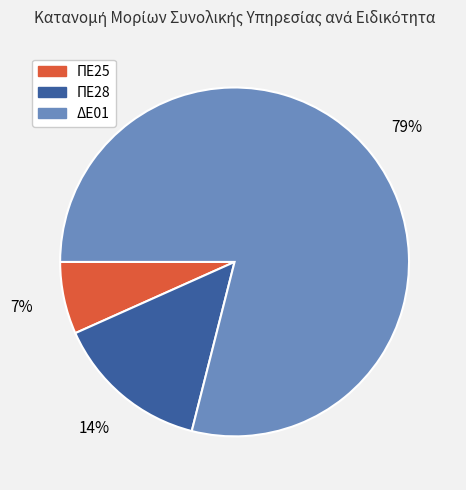

Is there any slice that represents more than half of the pie?

Yes